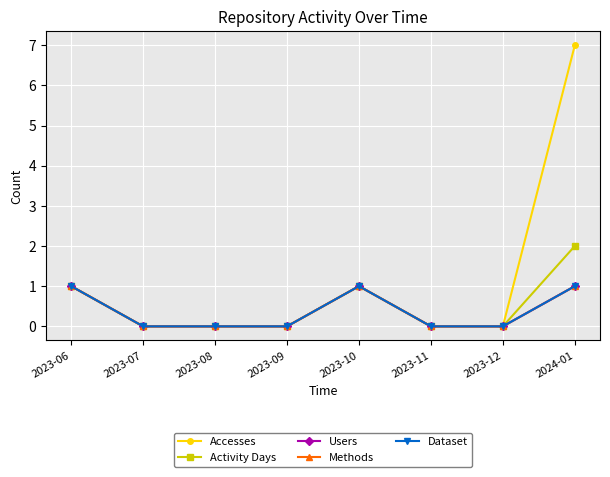

At which category is the sum across all series the highest?

2024-01